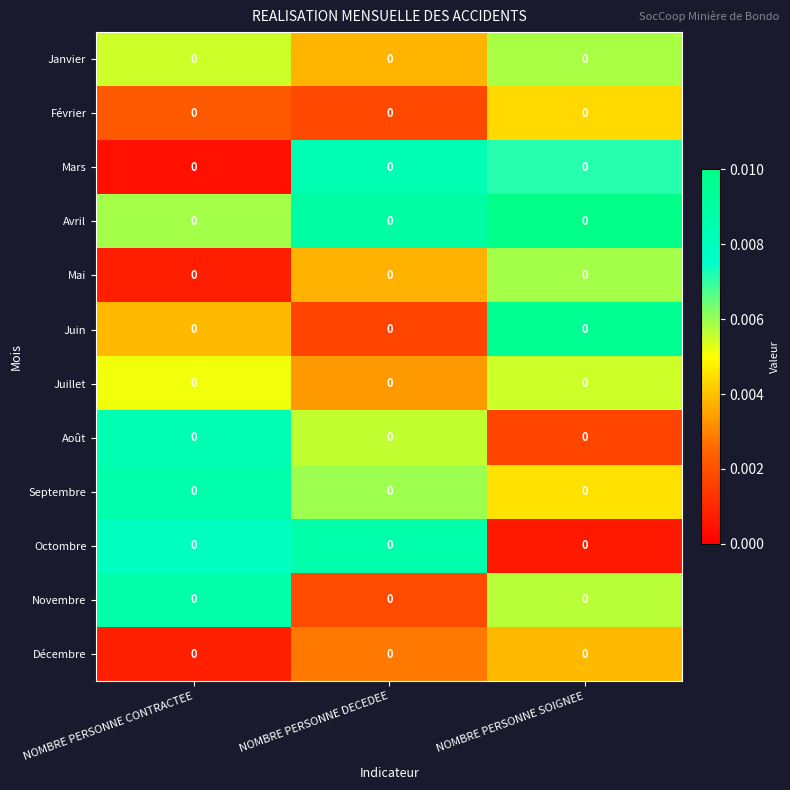

At which category is the sum across all series the highest?

NOMBRE PERSONNE SOIGNEE